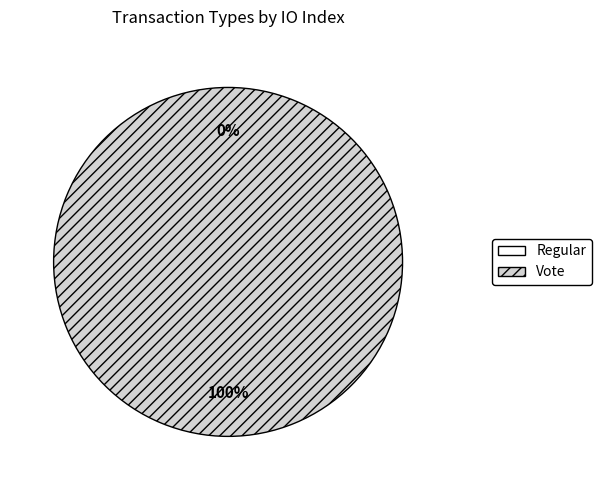

Which slice represents more than half of the pie?

Vote (io_index=3)